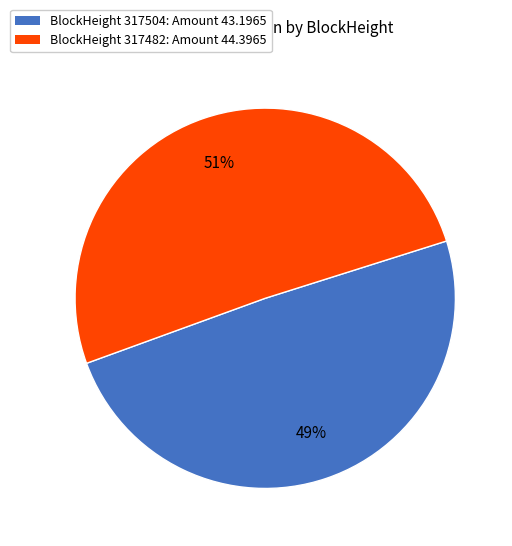

Do BlockHeight 317504: Amount 43.1965 and BlockHeight 317482: Amount 44.3965 together represent more than half of the pie?

Yes